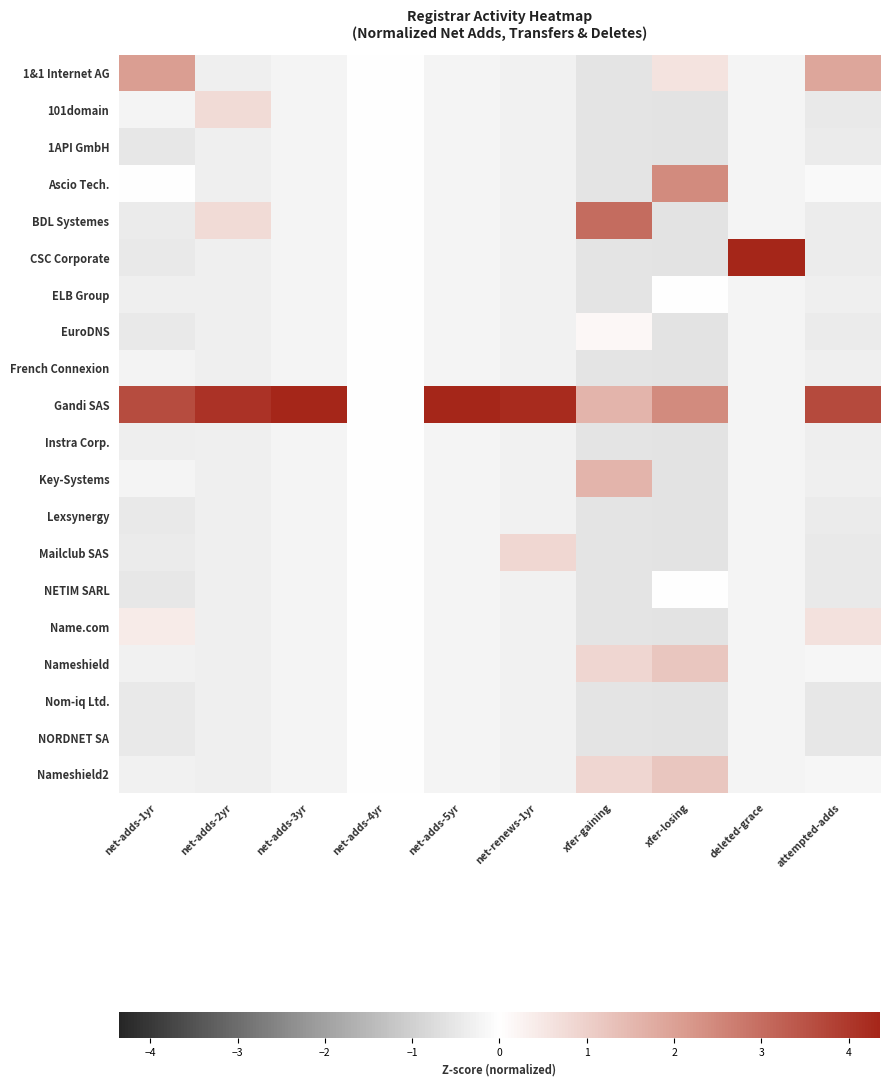

Reading left to right, transcribe all the data shown in this chart.

1&1 Internet AG: net-adds-1yr=2.1	net-adds-2yr=-0.3	net-adds-3yr=-0.2	net-adds-4yr=0.0	net-adds-5yr=-0.2	net-renews-1yr=-0.3	xfer-gaining=-0.6	xfer-losing=0.6	deleted-grace=-0.2	attempted-adds=1.9
101domain: net-adds-1yr=-0.2	net-adds-2yr=0.8	net-adds-3yr=-0.2	net-adds-4yr=0.0	net-adds-5yr=-0.2	net-renews-1yr=-0.3	xfer-gaining=-0.6	xfer-losing=-0.6	deleted-grace=-0.2	attempted-adds=-0.5
1API GmbH: net-adds-1yr=-0.5	net-adds-2yr=-0.3	net-adds-3yr=-0.2	net-adds-4yr=0.0	net-adds-5yr=-0.2	net-renews-1yr=-0.3	xfer-gaining=-0.6	xfer-losing=-0.6	deleted-grace=-0.2	attempted-adds=-0.4
Ascio Tech.: net-adds-1yr=-0.0	net-adds-2yr=-0.3	net-adds-3yr=-0.2	net-adds-4yr=0.0	net-adds-5yr=-0.2	net-renews-1yr=-0.3	xfer-gaining=-0.6	xfer-losing=2.4	deleted-grace=-0.2	attempted-adds=-0.1
BDL Systemes: net-adds-1yr=-0.4	net-adds-2yr=0.8	net-adds-3yr=-0.2	net-adds-4yr=0.0	net-adds-5yr=-0.2	net-renews-1yr=-0.3	xfer-gaining=3.0	xfer-losing=-0.6	deleted-grace=-0.2	attempted-adds=-0.4
CSC Corporate: net-adds-1yr=-0.5	net-adds-2yr=-0.3	net-adds-3yr=-0.2	net-adds-4yr=0.0	net-adds-5yr=-0.2	net-renews-1yr=-0.3	xfer-gaining=-0.6	xfer-losing=-0.6	deleted-grace=4.4	attempted-adds=-0.4
ELB Group: net-adds-1yr=-0.3	net-adds-2yr=-0.3	net-adds-3yr=-0.2	net-adds-4yr=0.0	net-adds-5yr=-0.2	net-renews-1yr=-0.3	xfer-gaining=-0.6	xfer-losing=0.0	deleted-grace=-0.2	attempted-adds=-0.3
EuroDNS: net-adds-1yr=-0.4	net-adds-2yr=-0.3	net-adds-3yr=-0.2	net-adds-4yr=0.0	net-adds-5yr=-0.2	net-renews-1yr=-0.3	xfer-gaining=0.1	xfer-losing=-0.6	deleted-grace=-0.2	attempted-adds=-0.4
French Connexion: net-adds-1yr=-0.3	net-adds-2yr=-0.3	net-adds-3yr=-0.2	net-adds-4yr=0.0	net-adds-5yr=-0.2	net-renews-1yr=-0.3	xfer-gaining=-0.6	xfer-losing=-0.6	deleted-grace=-0.2	attempted-adds=-0.3
Gandi SAS: net-adds-1yr=3.6	net-adds-2yr=4.1	net-adds-3yr=4.4	net-adds-4yr=0.0	net-adds-5yr=4.4	net-renews-1yr=4.2	xfer-gaining=1.6	xfer-losing=2.4	deleted-grace=-0.2	attempted-adds=3.7
Instra Corp.: net-adds-1yr=-0.3	net-adds-2yr=-0.3	net-adds-3yr=-0.2	net-adds-4yr=0.0	net-adds-5yr=-0.2	net-renews-1yr=-0.3	xfer-gaining=-0.6	xfer-losing=-0.6	deleted-grace=-0.2	attempted-adds=-0.4
Key-Systems: net-adds-1yr=-0.2	net-adds-2yr=-0.3	net-adds-3yr=-0.2	net-adds-4yr=0.0	net-adds-5yr=-0.2	net-renews-1yr=-0.3	xfer-gaining=1.6	xfer-losing=-0.6	deleted-grace=-0.2	attempted-adds=-0.3
Lexsynergy: net-adds-1yr=-0.5	net-adds-2yr=-0.3	net-adds-3yr=-0.2	net-adds-4yr=0.0	net-adds-5yr=-0.2	net-renews-1yr=-0.3	xfer-gaining=-0.6	xfer-losing=-0.6	deleted-grace=-0.2	attempted-adds=-0.4
Mailclub SAS: net-adds-1yr=-0.4	net-adds-2yr=-0.3	net-adds-3yr=-0.2	net-adds-4yr=0.0	net-adds-5yr=-0.2	net-renews-1yr=0.8	xfer-gaining=-0.6	xfer-losing=-0.6	deleted-grace=-0.2	attempted-adds=-0.5
NETIM SARL: net-adds-1yr=-0.5	net-adds-2yr=-0.3	net-adds-3yr=-0.2	net-adds-4yr=0.0	net-adds-5yr=-0.2	net-renews-1yr=-0.3	xfer-gaining=-0.6	xfer-losing=0.0	deleted-grace=-0.2	attempted-adds=-0.5
Name.com: net-adds-1yr=0.4	net-adds-2yr=-0.3	net-adds-3yr=-0.2	net-adds-4yr=0.0	net-adds-5yr=-0.2	net-renews-1yr=-0.3	xfer-gaining=-0.6	xfer-losing=-0.6	deleted-grace=-0.2	attempted-adds=0.6
Nameshield: net-adds-1yr=-0.3	net-adds-2yr=-0.3	net-adds-3yr=-0.2	net-adds-4yr=0.0	net-adds-5yr=-0.2	net-renews-1yr=-0.3	xfer-gaining=0.9	xfer-losing=1.2	deleted-grace=-0.2	attempted-adds=-0.2
Nom-iq Ltd.: net-adds-1yr=-0.5	net-adds-2yr=-0.3	net-adds-3yr=-0.2	net-adds-4yr=0.0	net-adds-5yr=-0.2	net-renews-1yr=-0.3	xfer-gaining=-0.6	xfer-losing=-0.6	deleted-grace=-0.2	attempted-adds=-0.5
NORDNET SA: net-adds-1yr=-0.5	net-adds-2yr=-0.3	net-adds-3yr=-0.2	net-adds-4yr=0.0	net-adds-5yr=-0.2	net-renews-1yr=-0.3	xfer-gaining=-0.6	xfer-losing=-0.6	deleted-grace=-0.2	attempted-adds=-0.5
Nameshield2: net-adds-1yr=-0.3	net-adds-2yr=-0.3	net-adds-3yr=-0.2	net-adds-4yr=0.0	net-adds-5yr=-0.2	net-renews-1yr=-0.3	xfer-gaining=0.9	xfer-losing=1.2	deleted-grace=-0.2	attempted-adds=-0.2